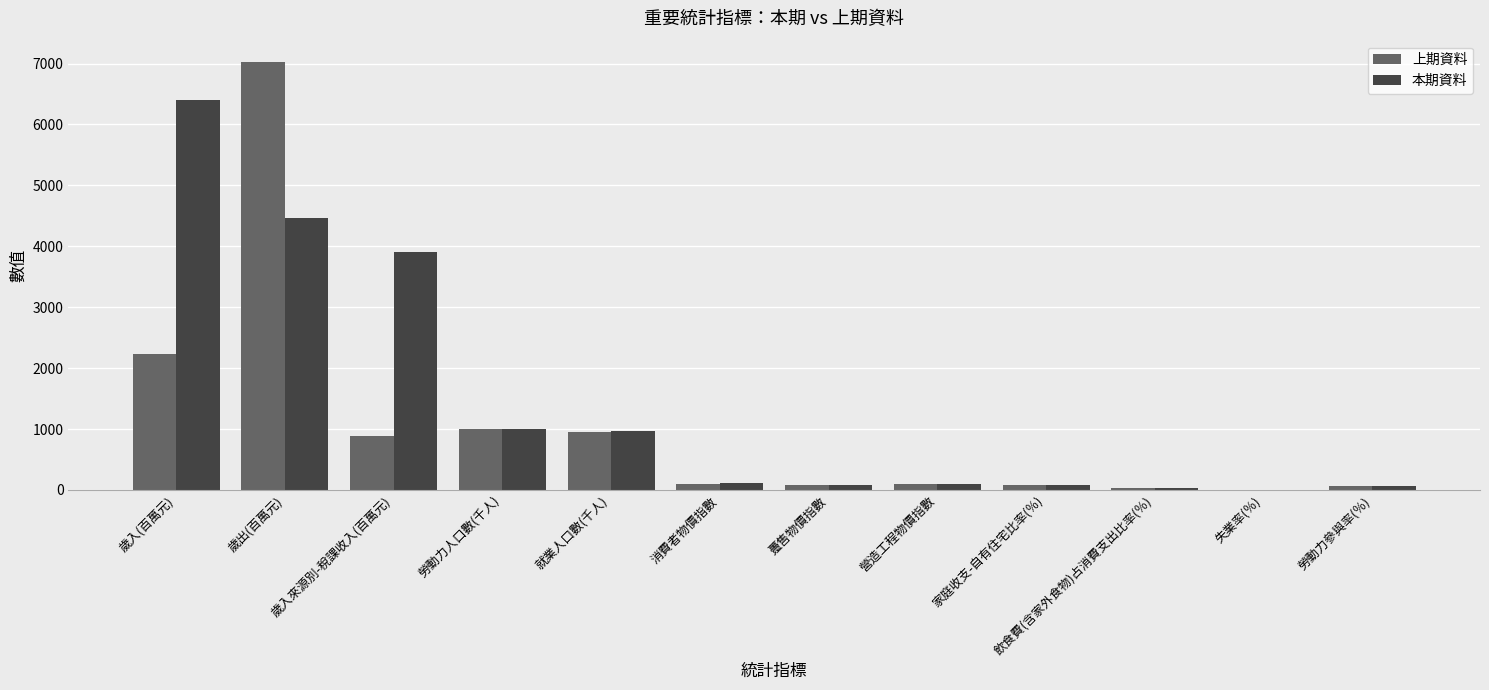

What is the difference between the 上期資料 values at 家庭收支-自有住宅比率(％) and 就業人口數(千人)?

872.2